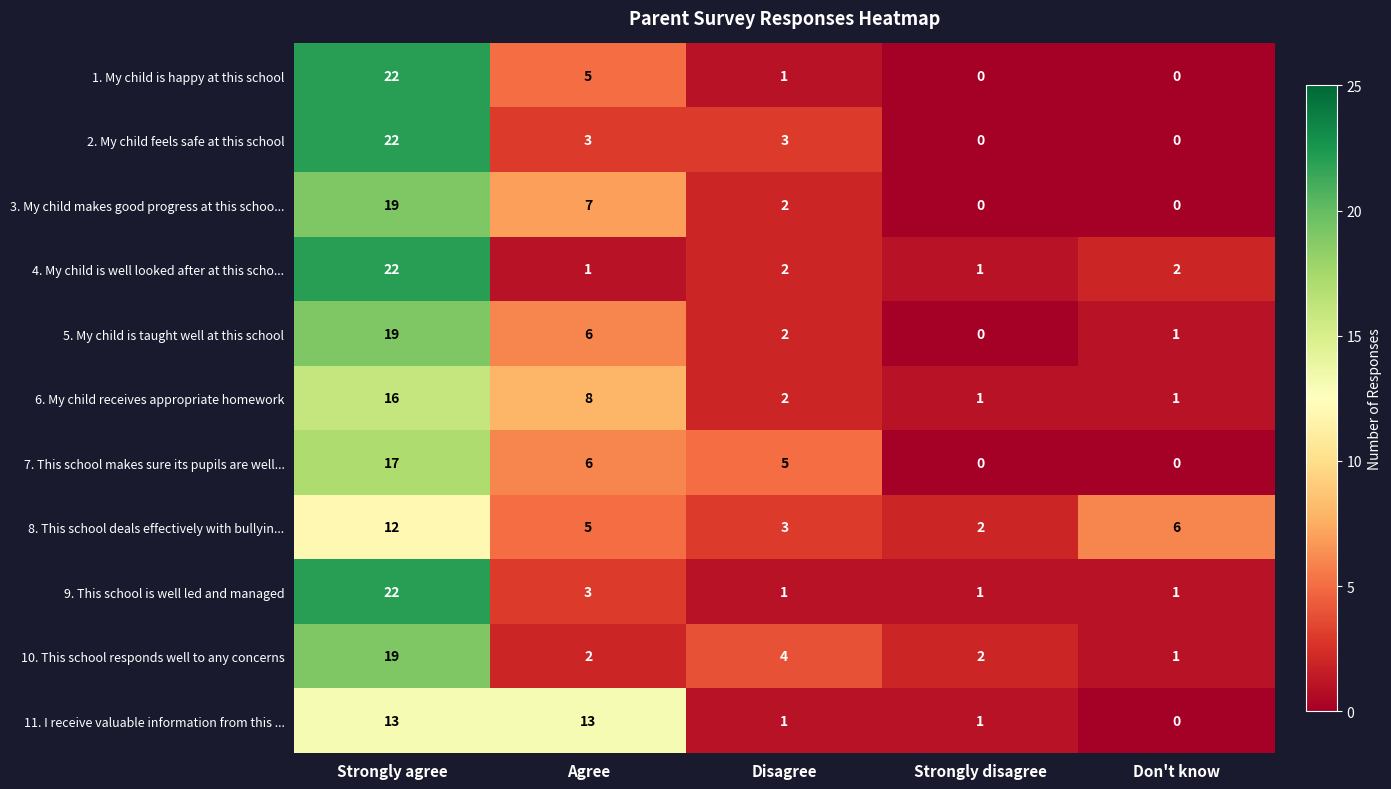

What is the total value across all series at Disagree?

26